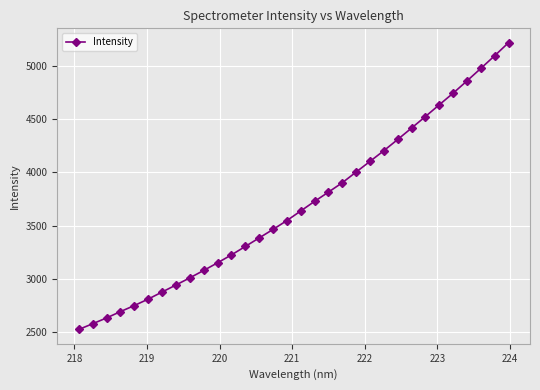

What is the average value?

3691.5